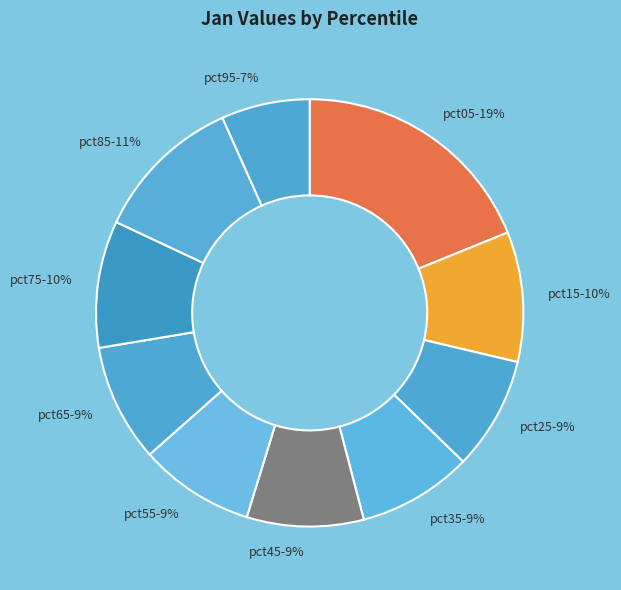

How many slices are in this pie chart?

10